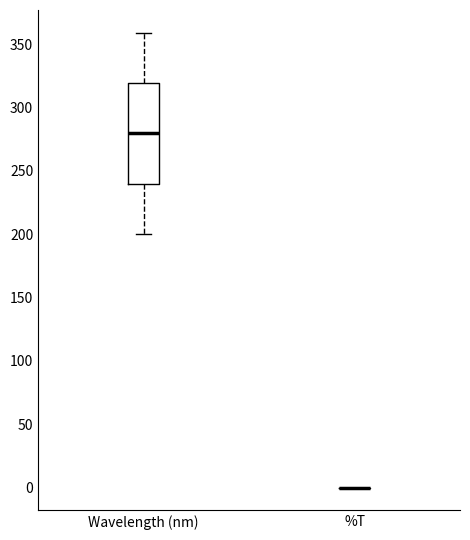

Comparing the boxes themselves (not the whiskers), which one is the tallest?

Wavelength (nm)